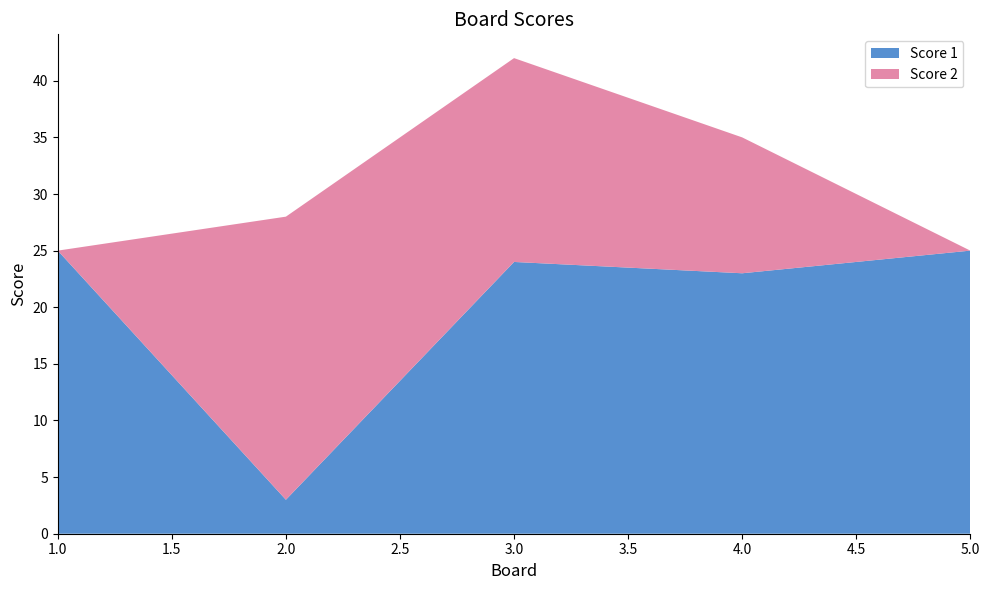

Reading left to right, transcribe all the data shown in this chart.

Score 1: 1=25	2=3	3=24	4=23	5=25
Score 2: 1=0	2=25	3=18	4=12	5=0